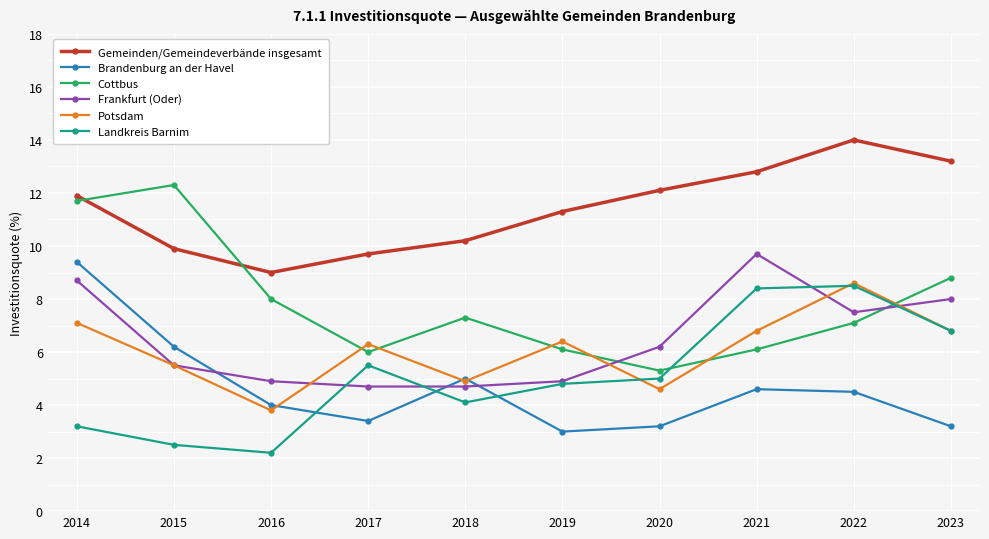

How many intersections are there between Brandenburg an der Havel and Frankfurt (Oder)?

3